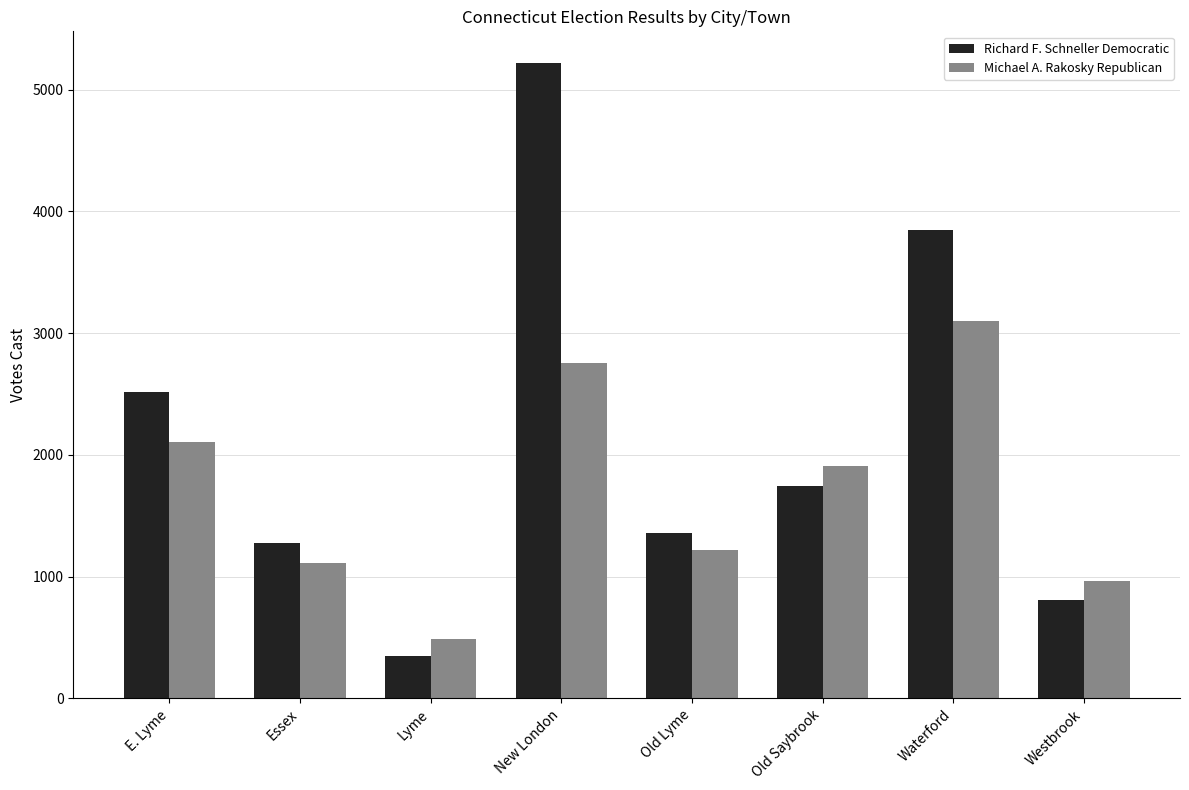

At which label is Richard F. Schneller Democratic closest to 2782?

E. Lyme